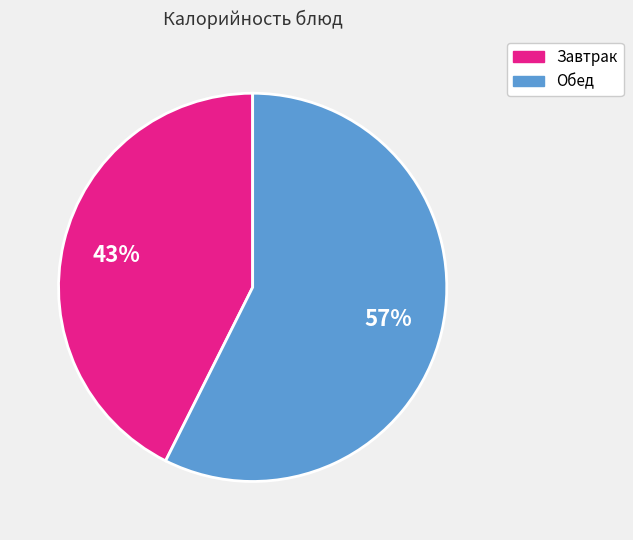

How many slices are in this pie chart?

2